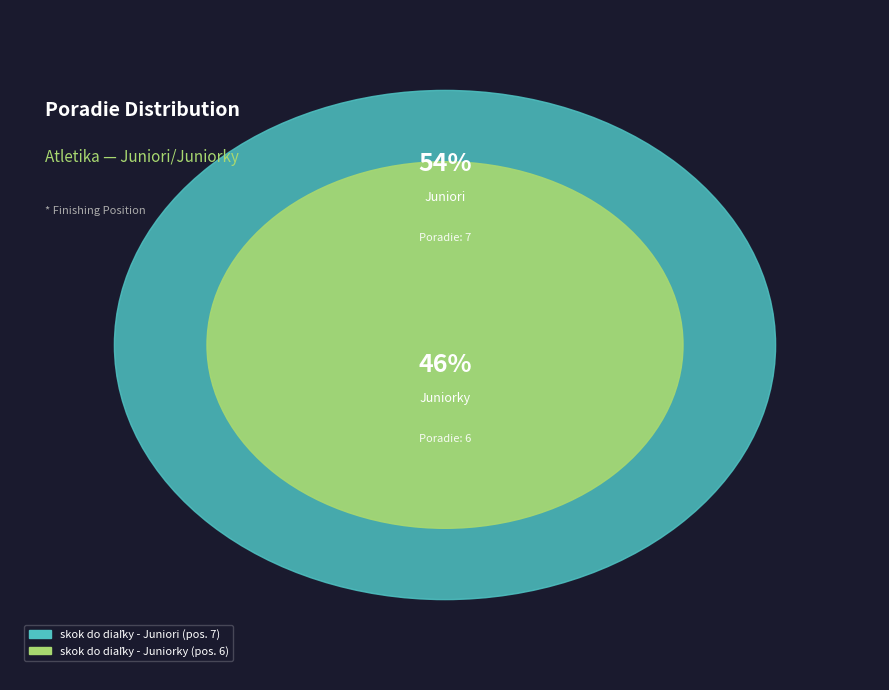

Is the sum of skok do diaľky - Juniorky and skok do diaľky - Juniori greater than half?

Yes